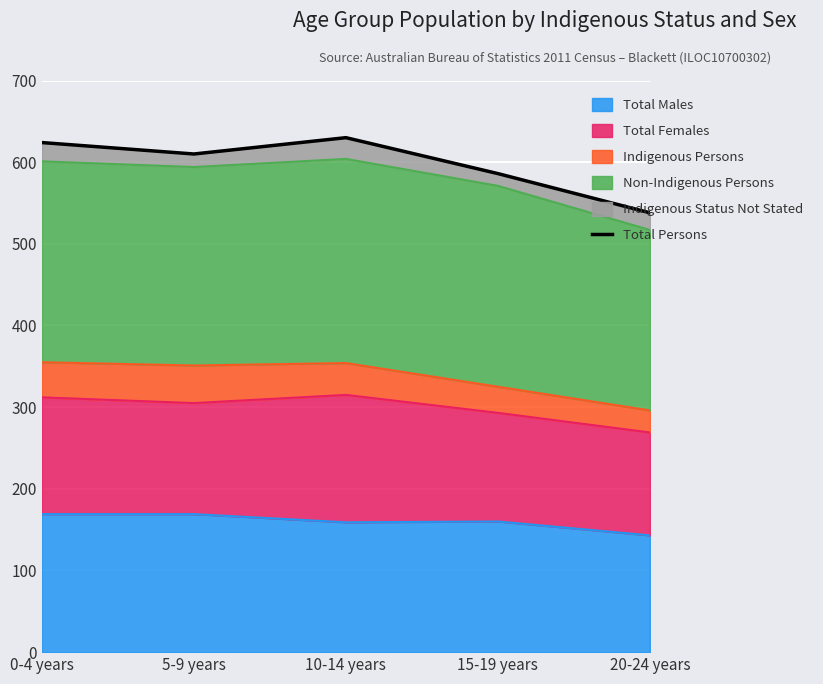

Reading left to right, extract all data points from this chart.

0-4 years=624	5-9 years=610	10-14 years=630	15-19 years=586	20-24 years=538